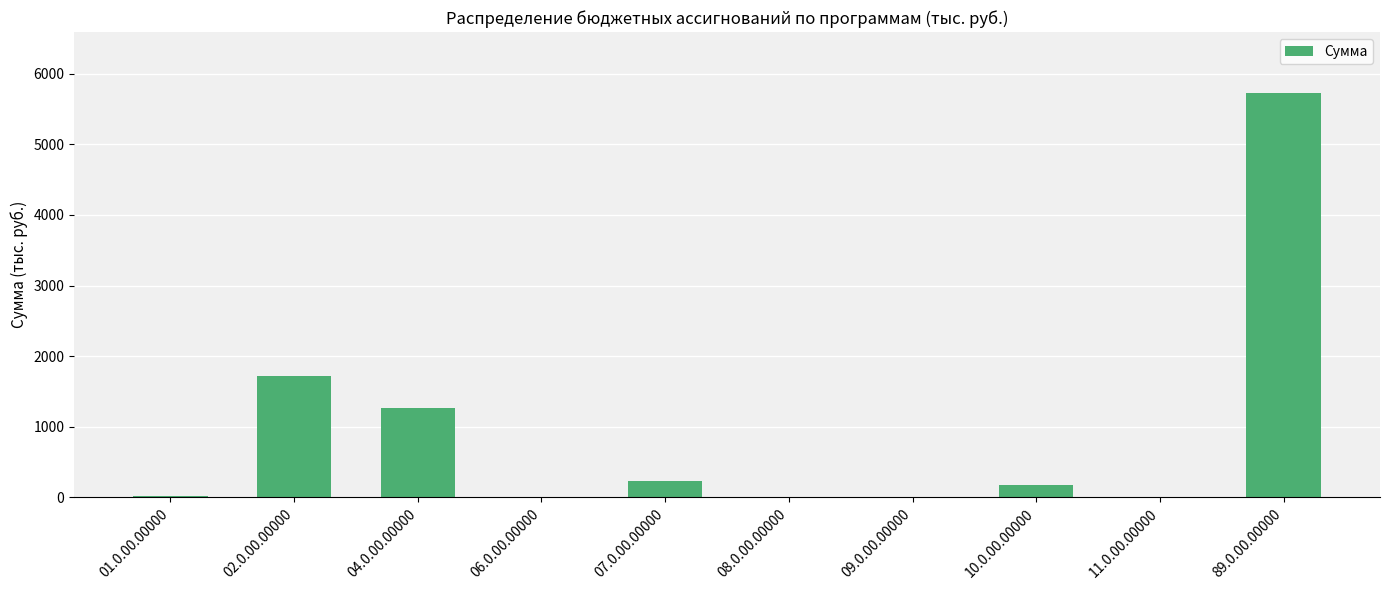

What is the change in value from 02.0.00.00000 to 07.0.00.00000?

-1476.6